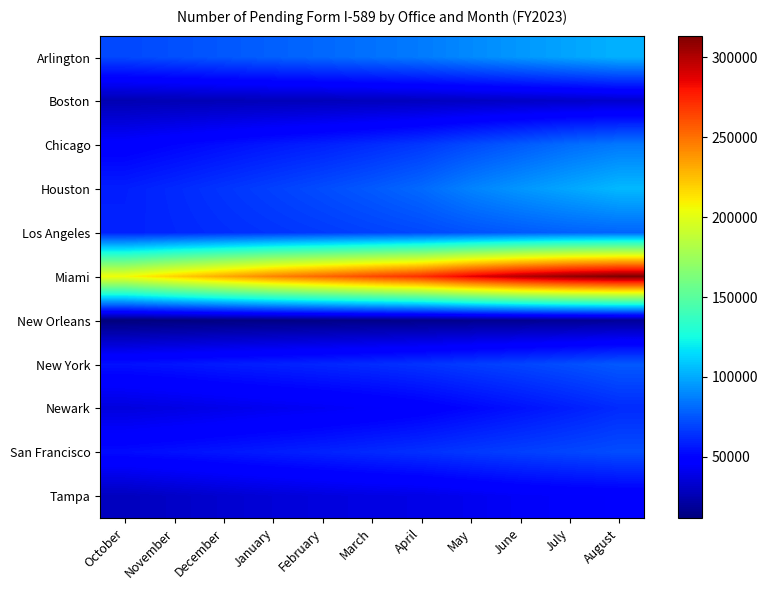

Count the number of categories in the chart.

11